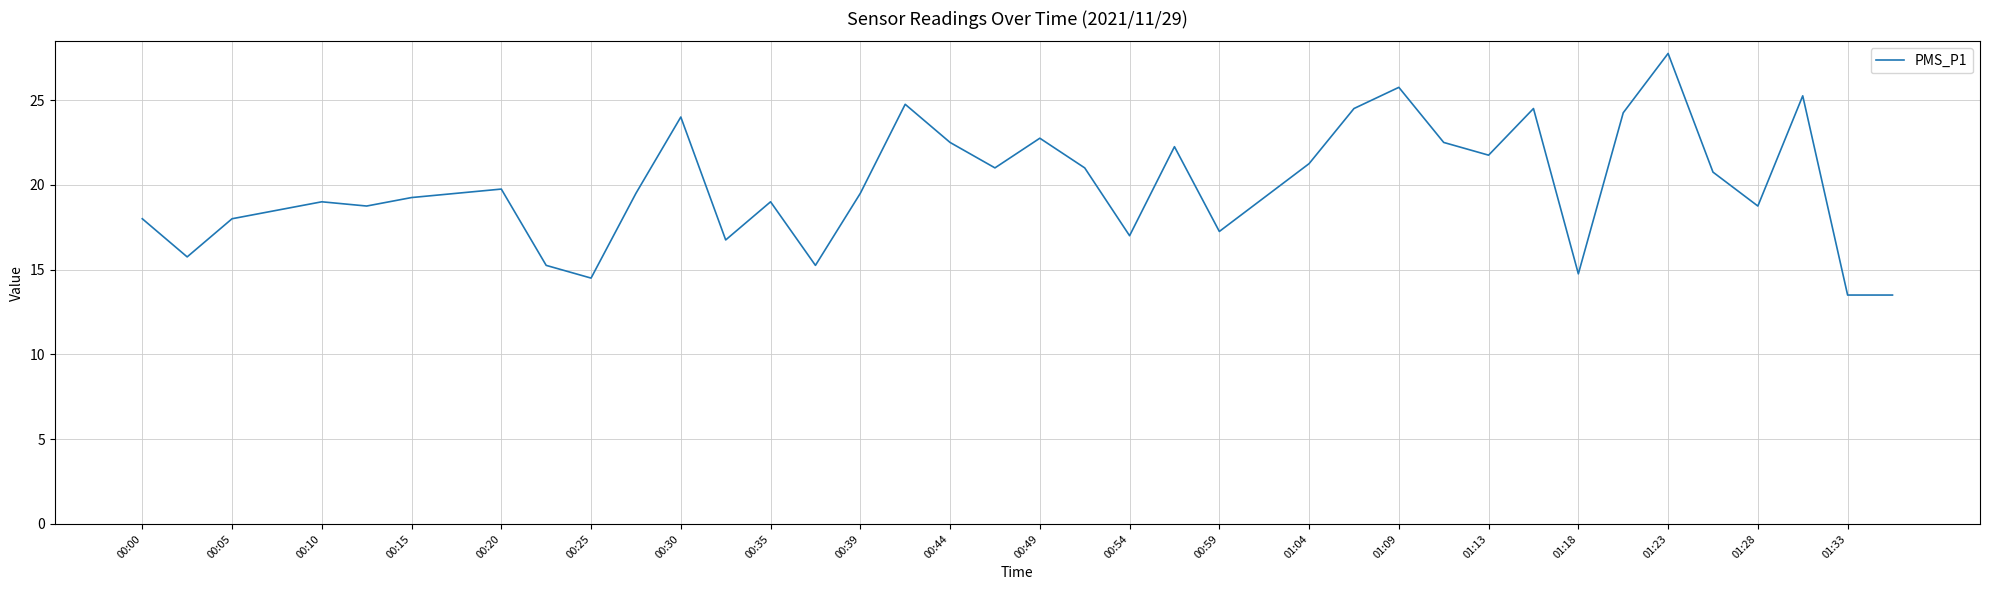

How many interior local peaks (higher than both neighbors) does the data have?

11